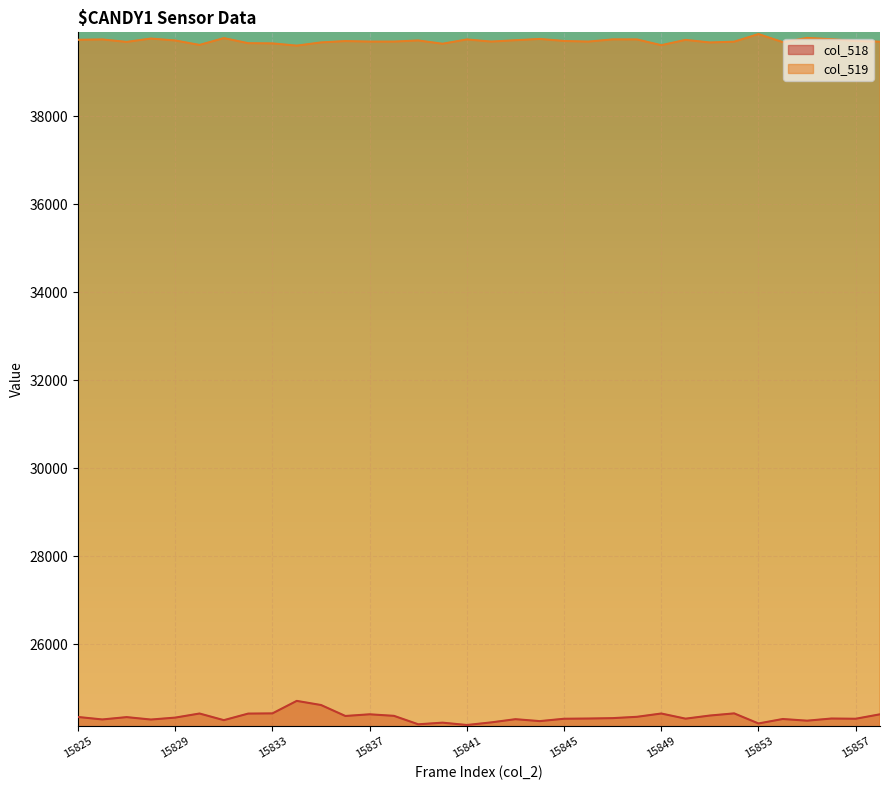

Which series changed the most between 15836 and 15841?

col_518